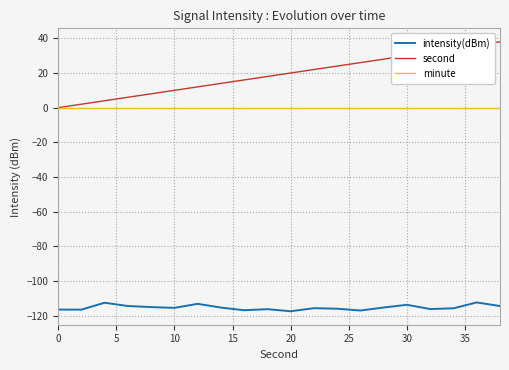

True or false: intensity(dBm) and second intersect in this chart.

False